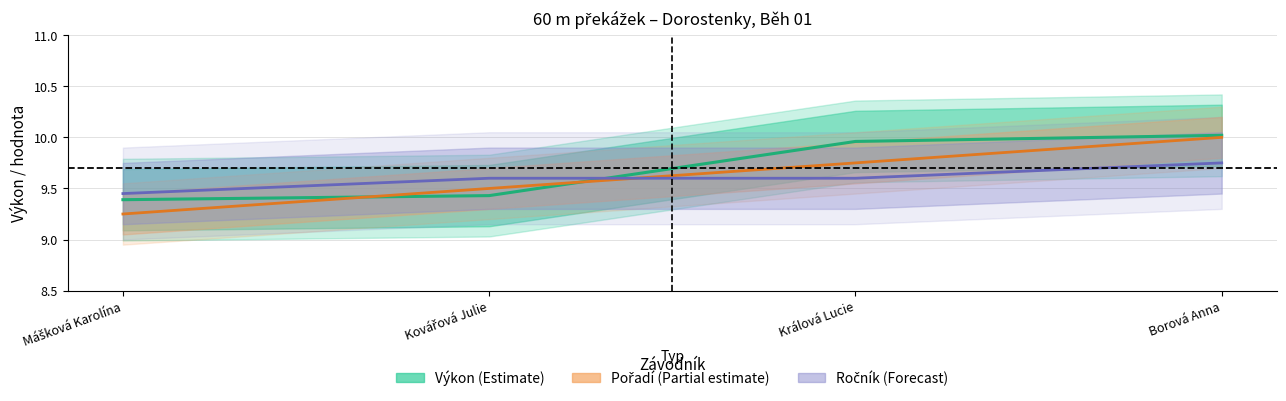

The Výkon (Estimate) series shows 12.8 at Mášková Karolína. True or false?

False